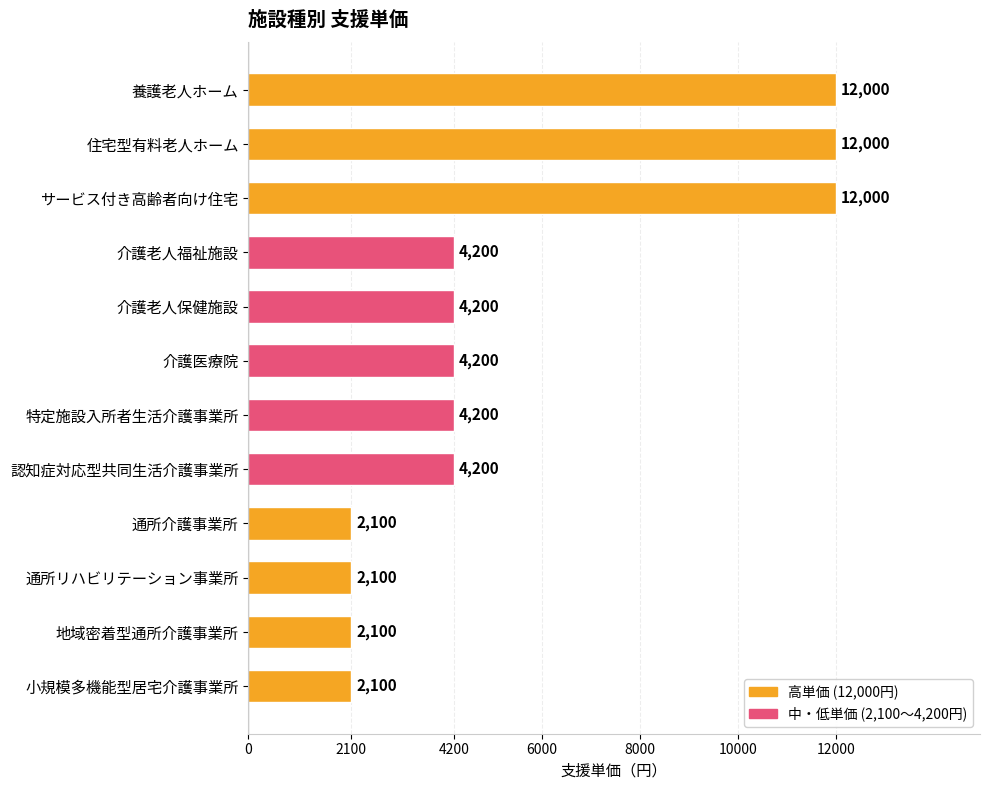

What is the label of the 8th bar from the bottom?

介護老人保健施設